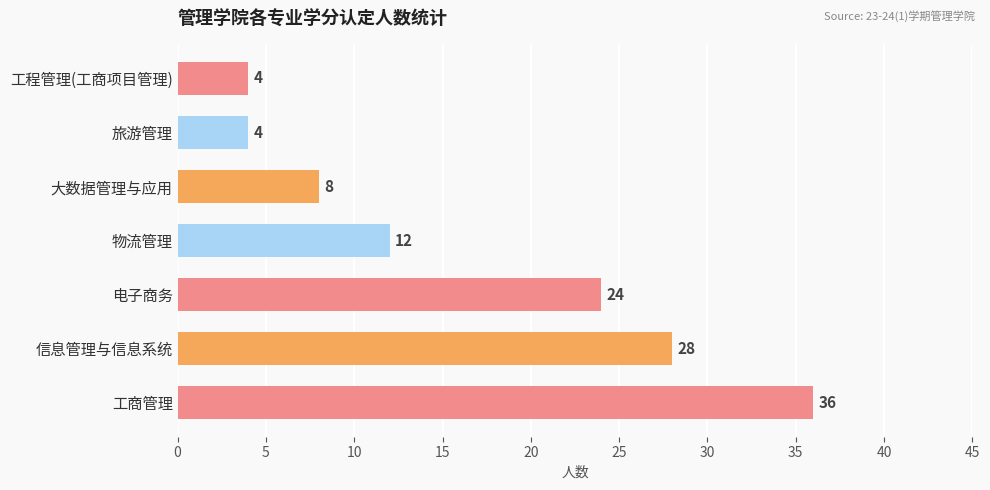

Reading top to bottom, list all the values displayed in this chart.

工程管理(工商项目管理)=4	旅游管理=4	大数据管理与应用=8	物流管理=12	电子商务=24	信息管理与信息系统=28	工商管理=36